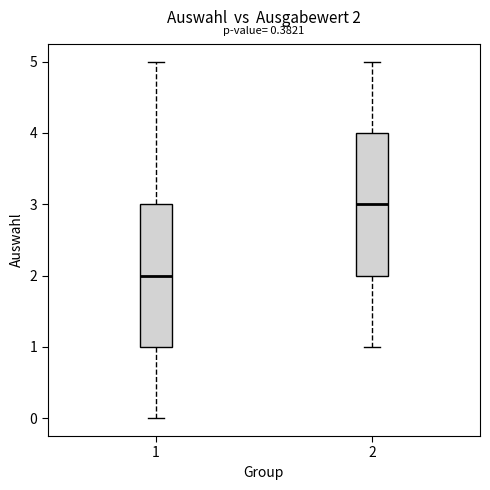

Which box has the lowest median line?

1